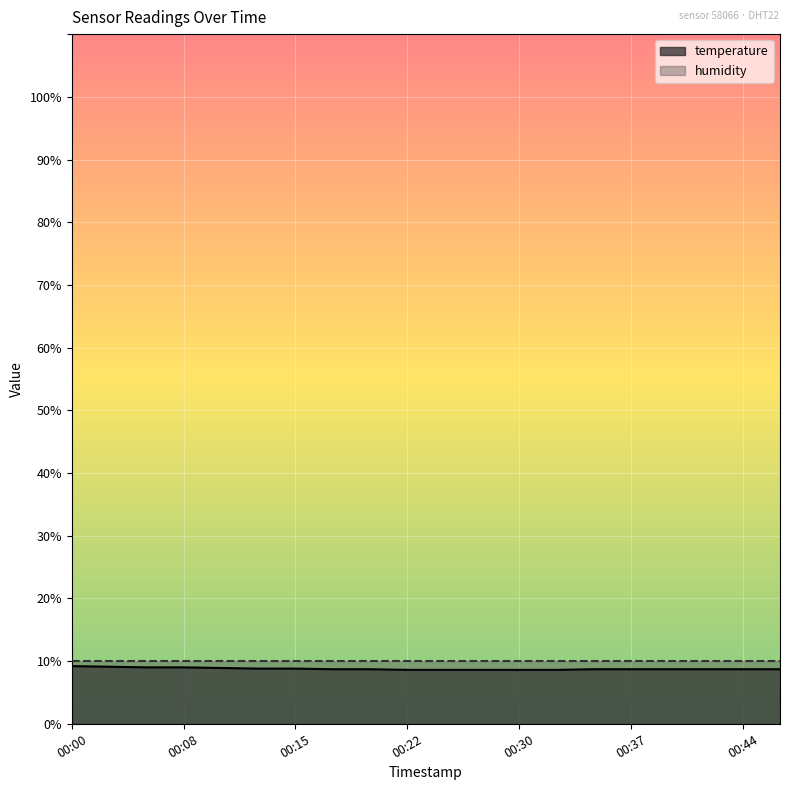

Reading left to right, transcribe all the data shown in this chart.

00:00=9.2	00:03=9.1	00:05=9.0	00:08=9.0	00:10=8.9	00:13=8.8	00:15=8.8	00:18=8.7	00:20=8.7	00:22=8.6	00:25=8.6	00:27=8.6	00:30=8.6	00:32=8.6	00:35=8.7	00:37=8.7	00:40=8.7	00:42=8.7	00:44=8.7	00:47=8.7